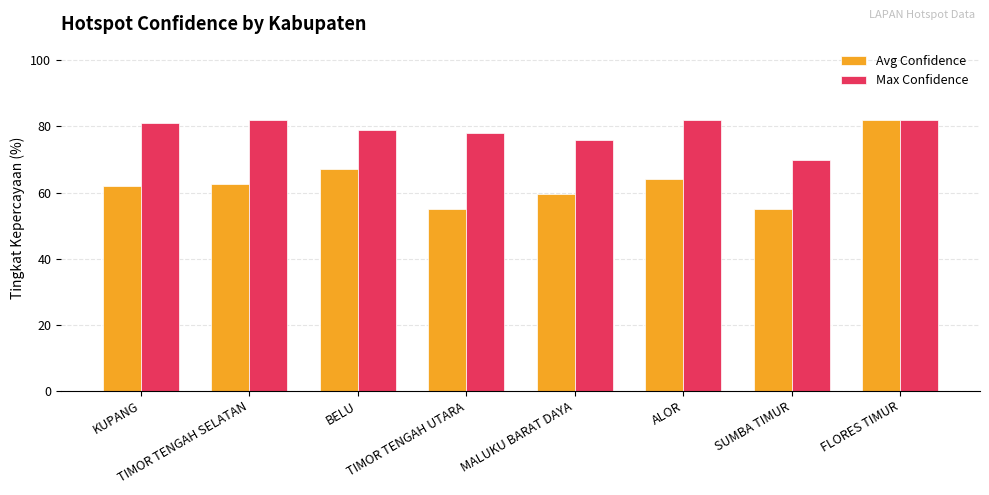

The Max Confidence series shows 33.2 at BELU. True or false?

False